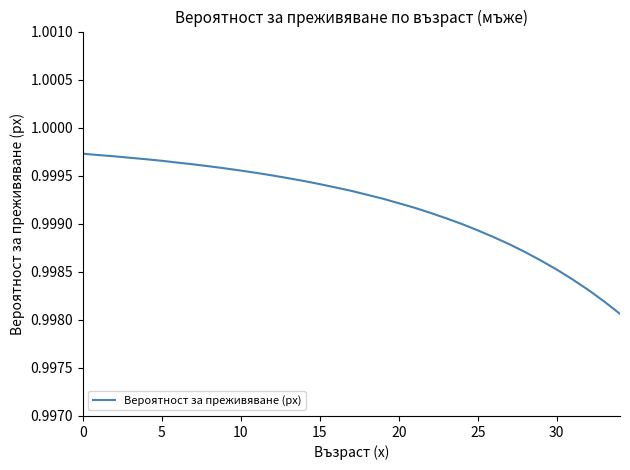

What is the maximum value shown in the chart?

1.0